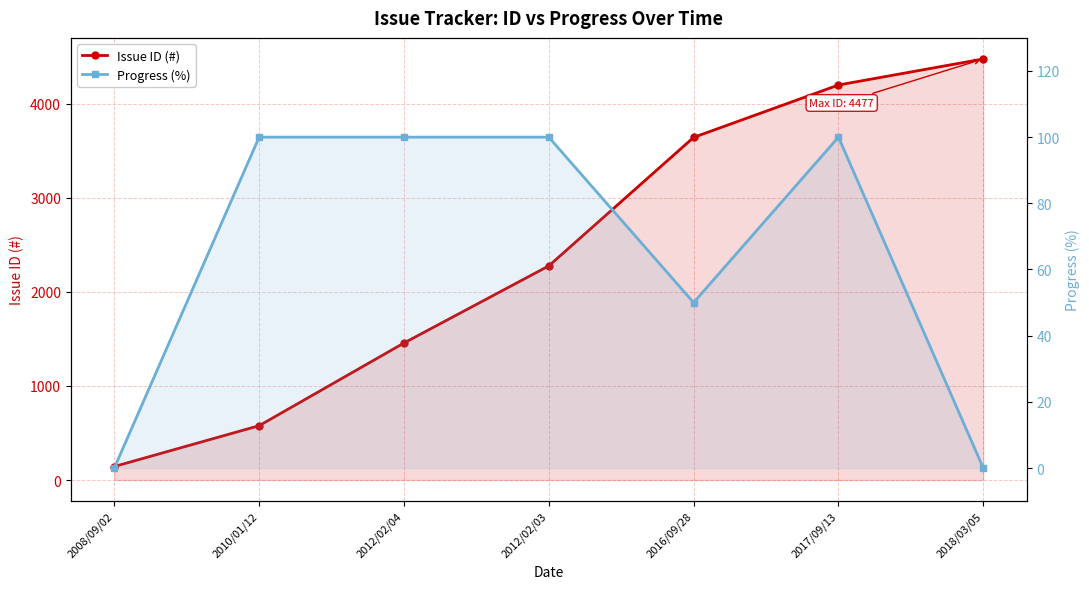

Which has a higher value, 2017/09/13 or 2010/01/12?

2017/09/13